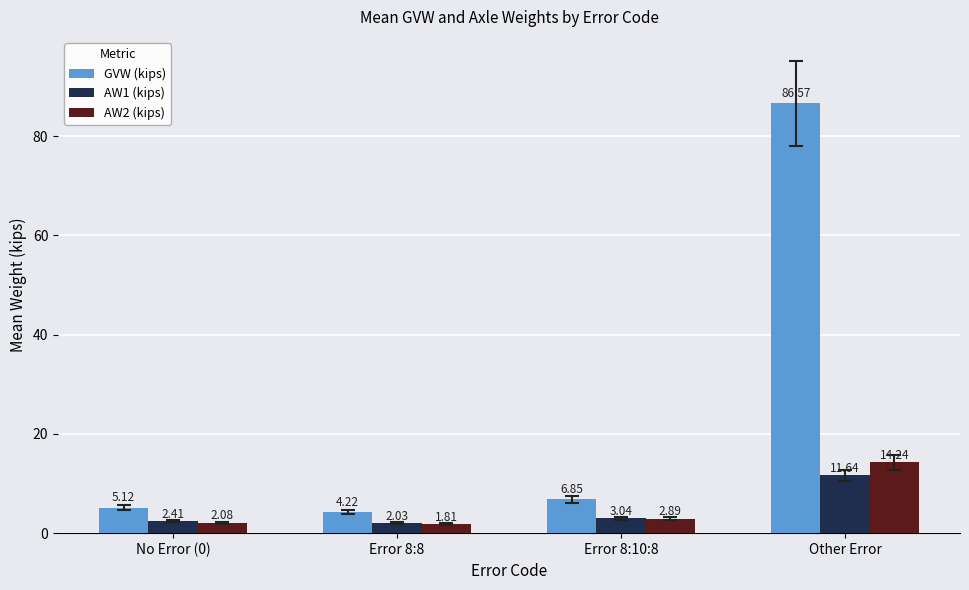

What is the label of the 3rd bar from the right?

Error 8:8